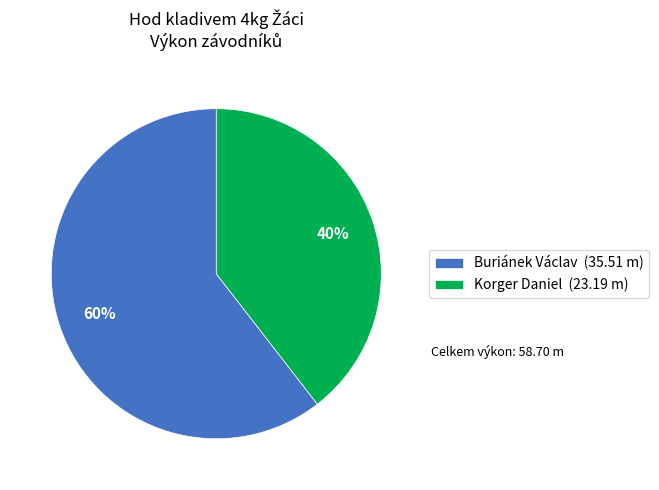

How many segments does this pie chart have?

2